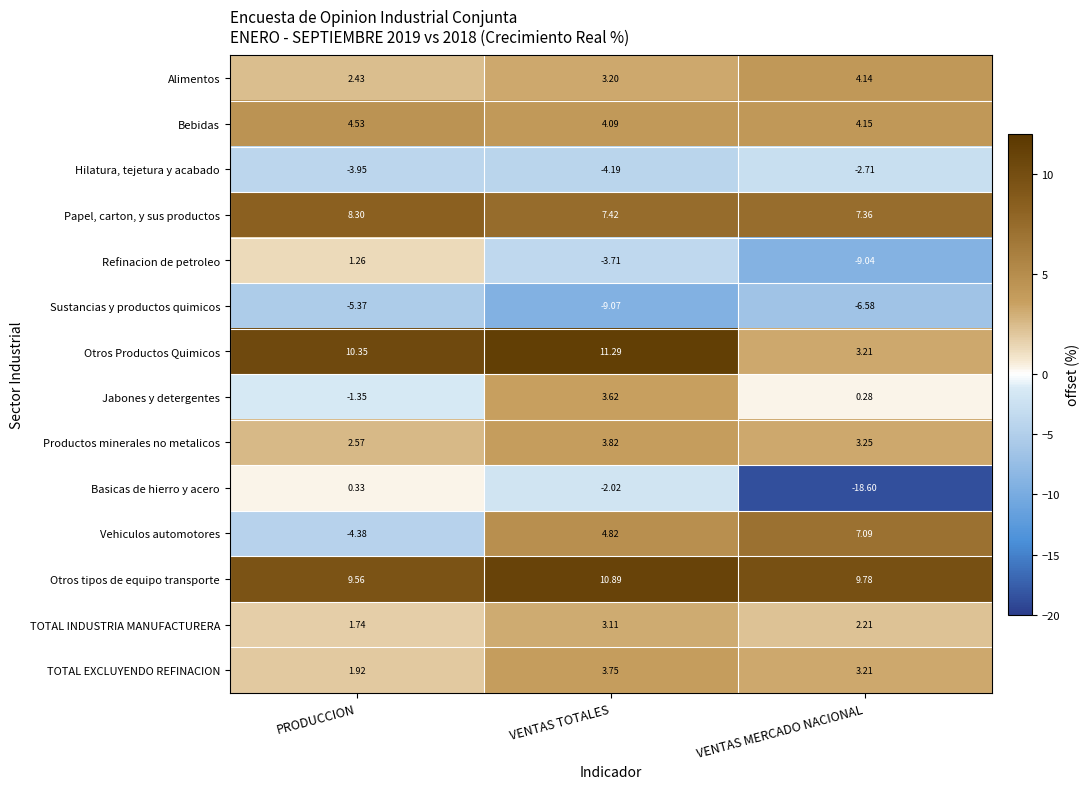

Which series has the widest spread of values?

Basicas de hierro y acero